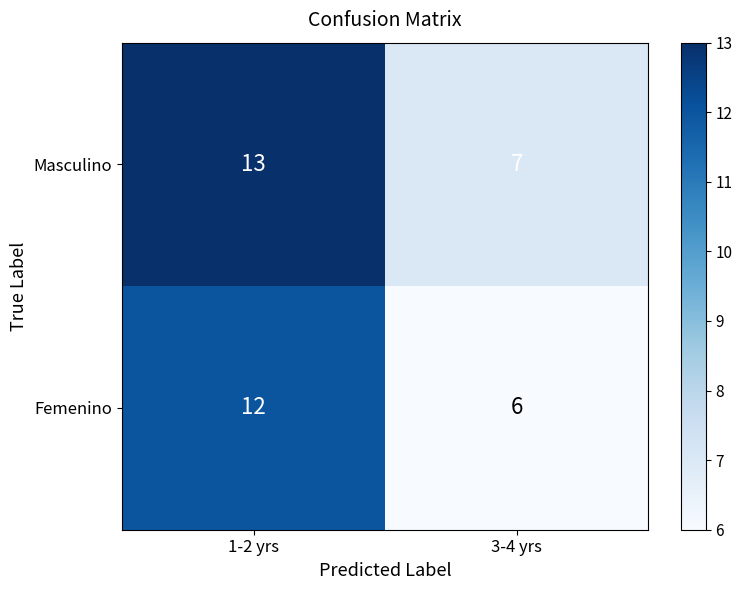

True or false: Masculino has a value of 13 at 1-2 yrs.

True